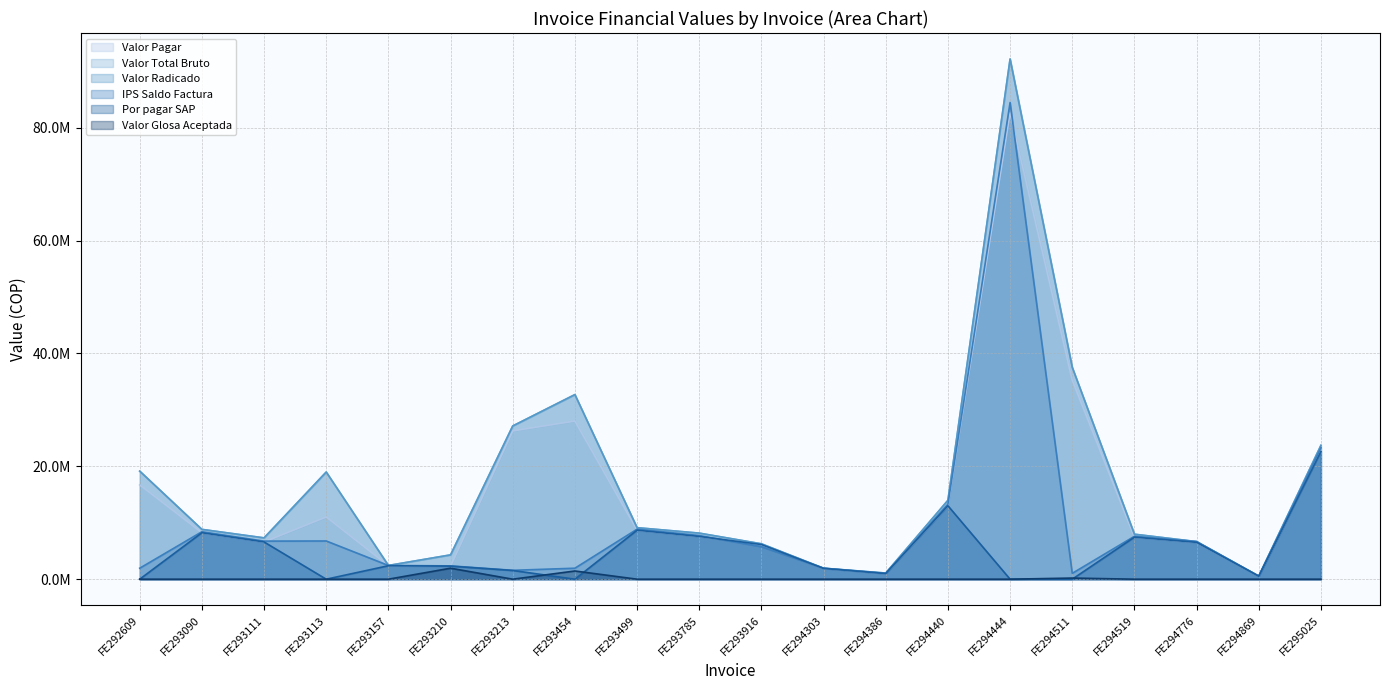

What is the total value across all series at FE293111?

34592652